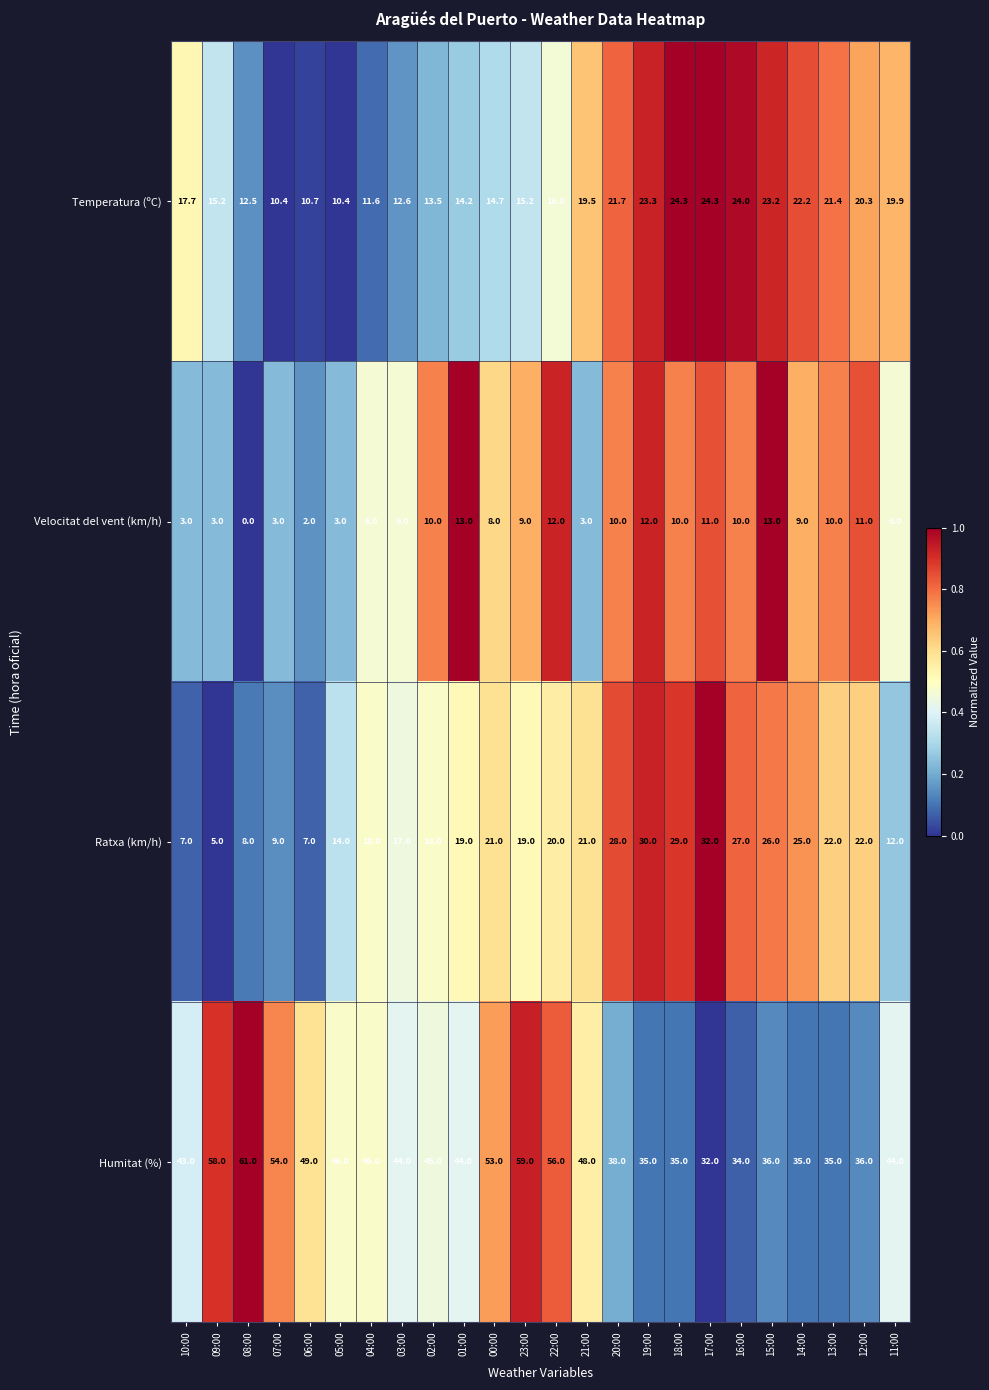

True or false: Ratxa (km/h) has a value of 9.0 at 07:00.

True